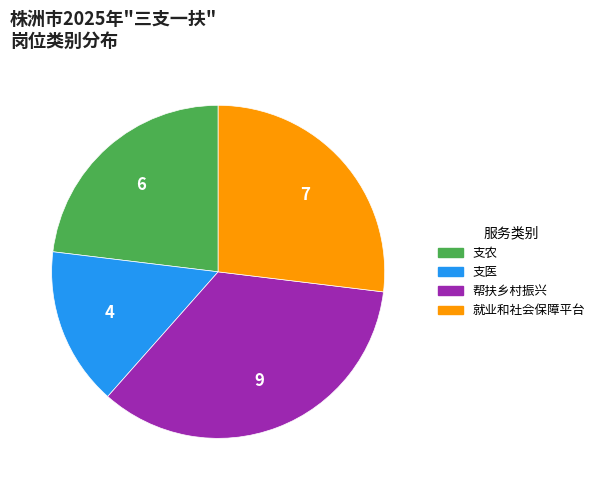

Does 支医 account for over 50% of the chart?

No